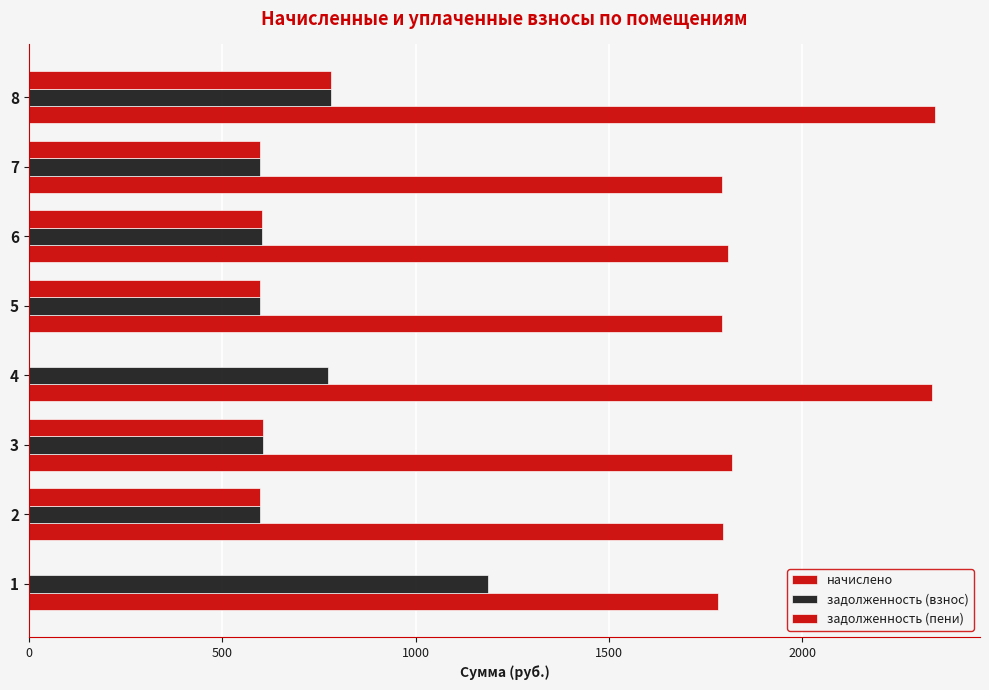

What is the label of the 2nd bar from the right?

6